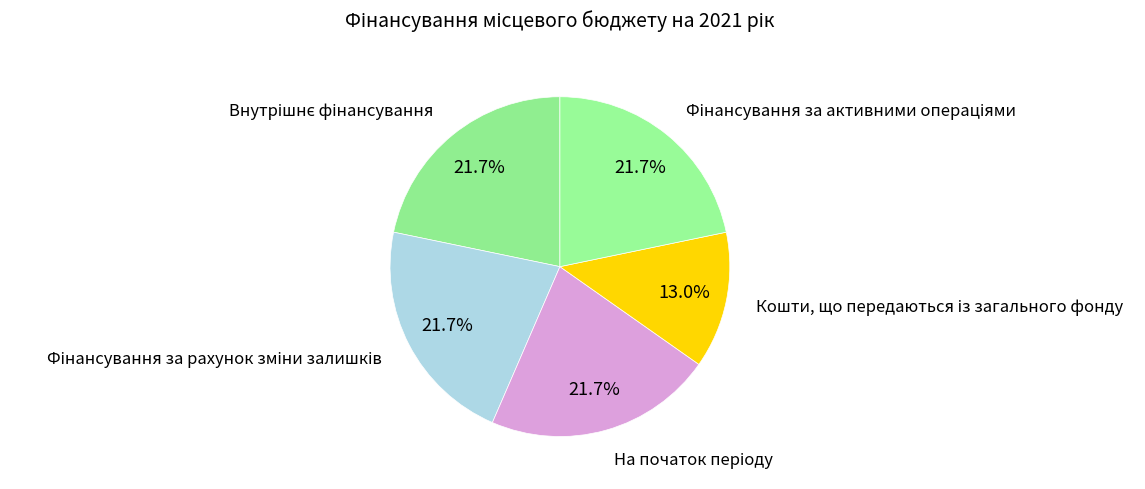

Is there a majority slice in this chart?

No